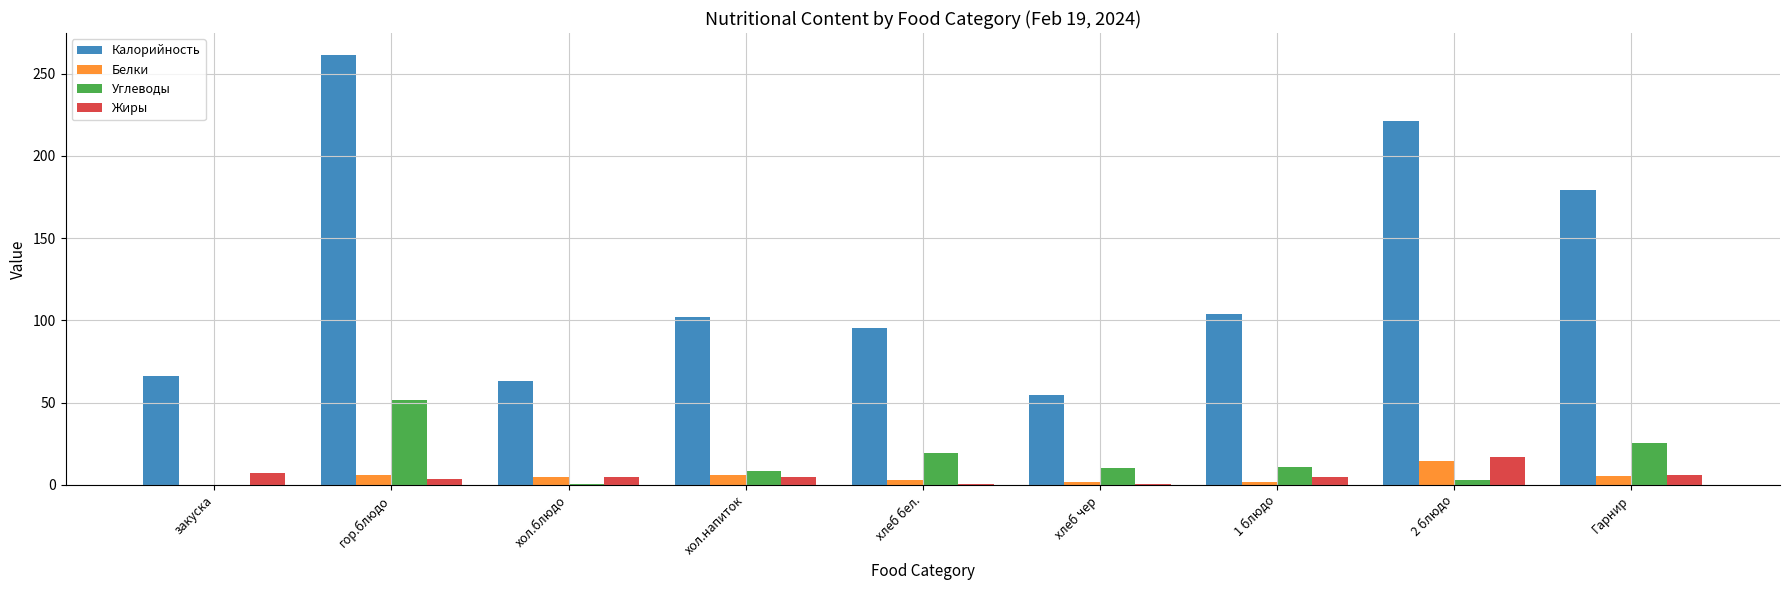

How many groups of bars are there?

9